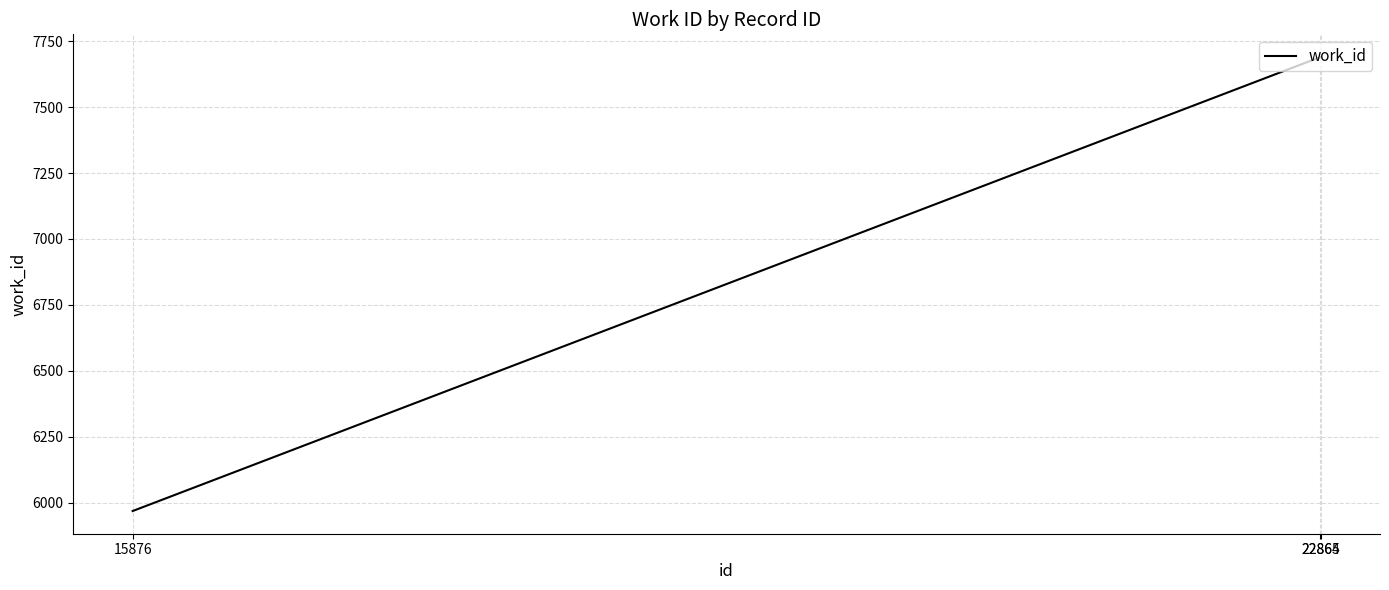

How many values are between 5968 and 7690?

3